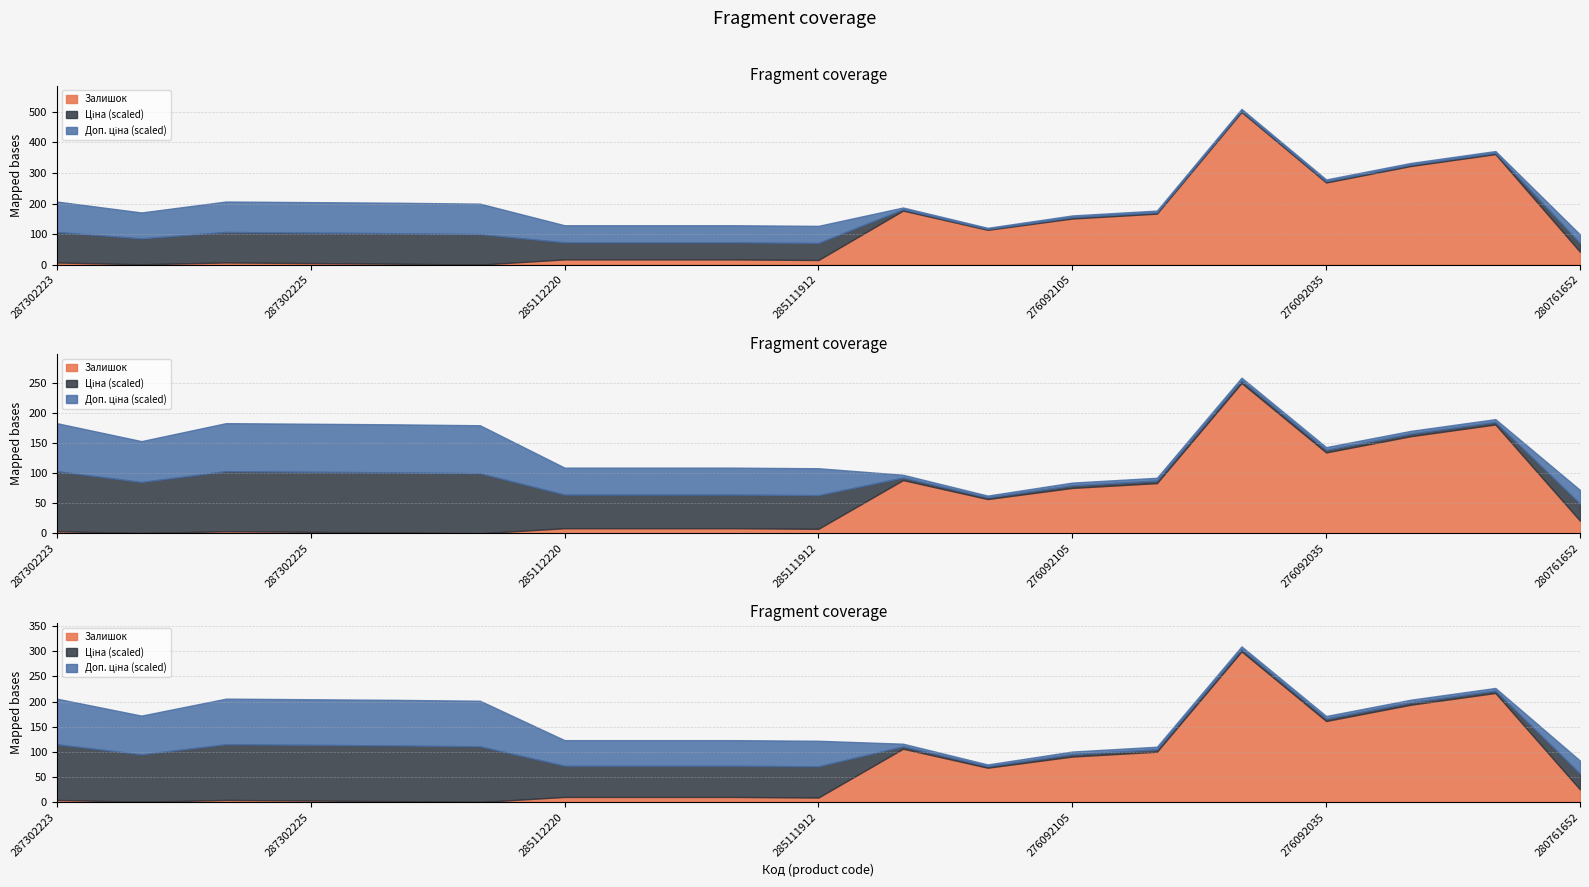

How many data points in Залишок are above 17?

9